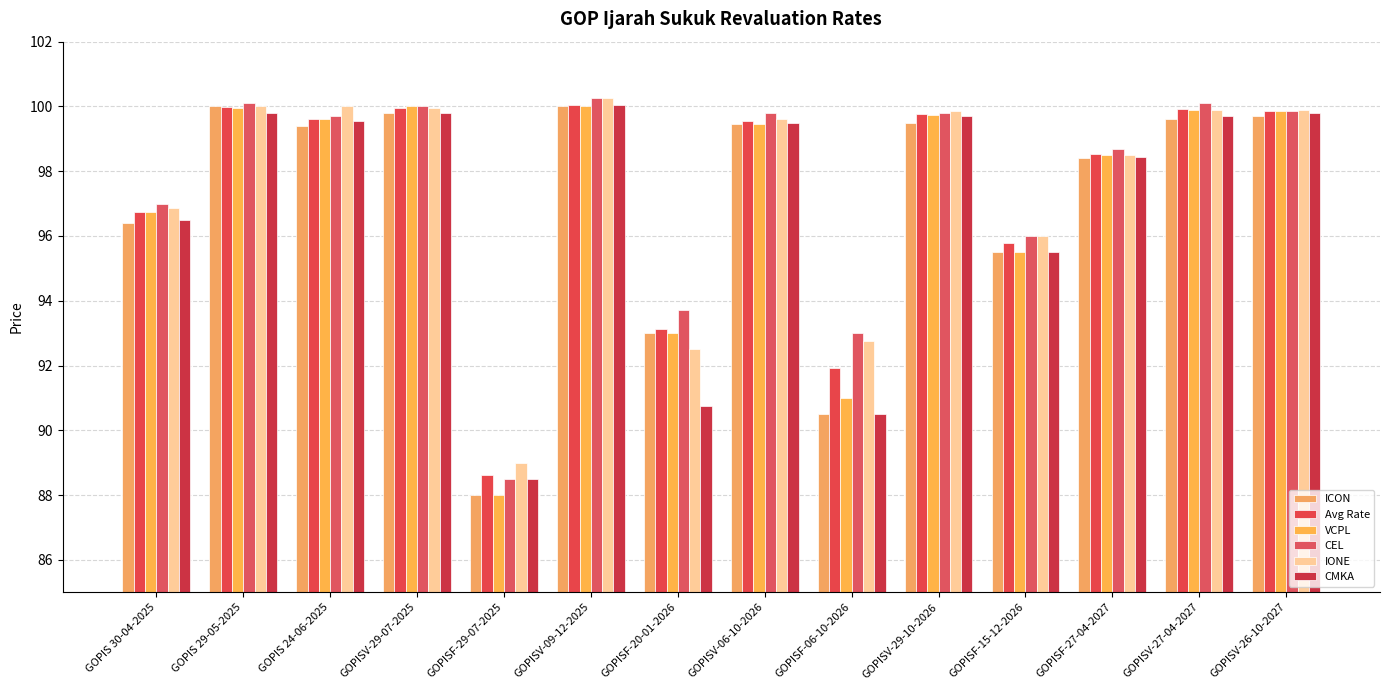

How many data points does each series have?

14